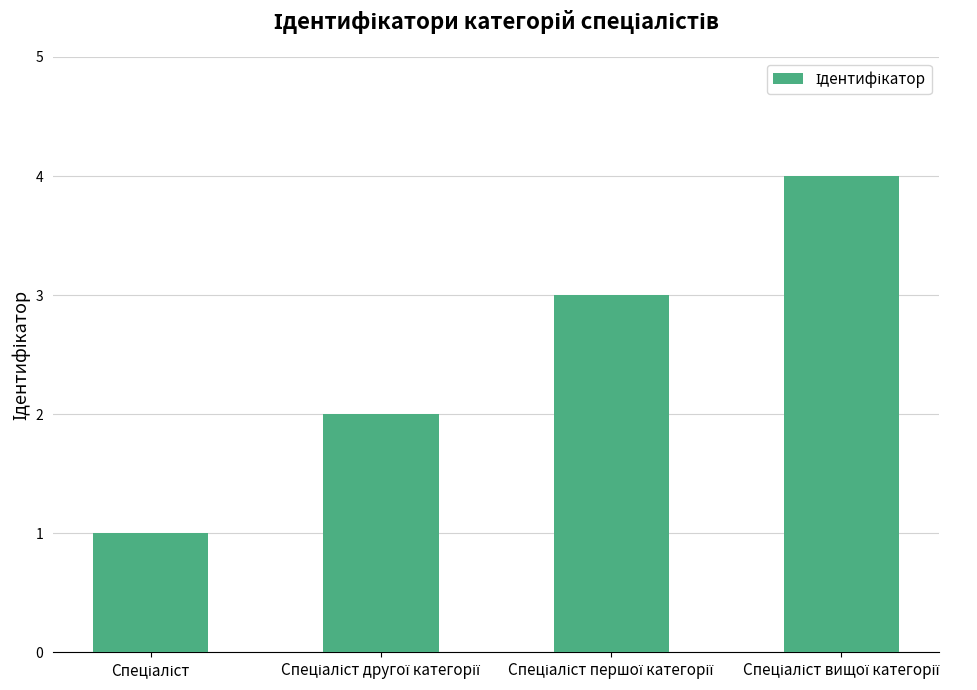

What is the greatest value displayed?

4